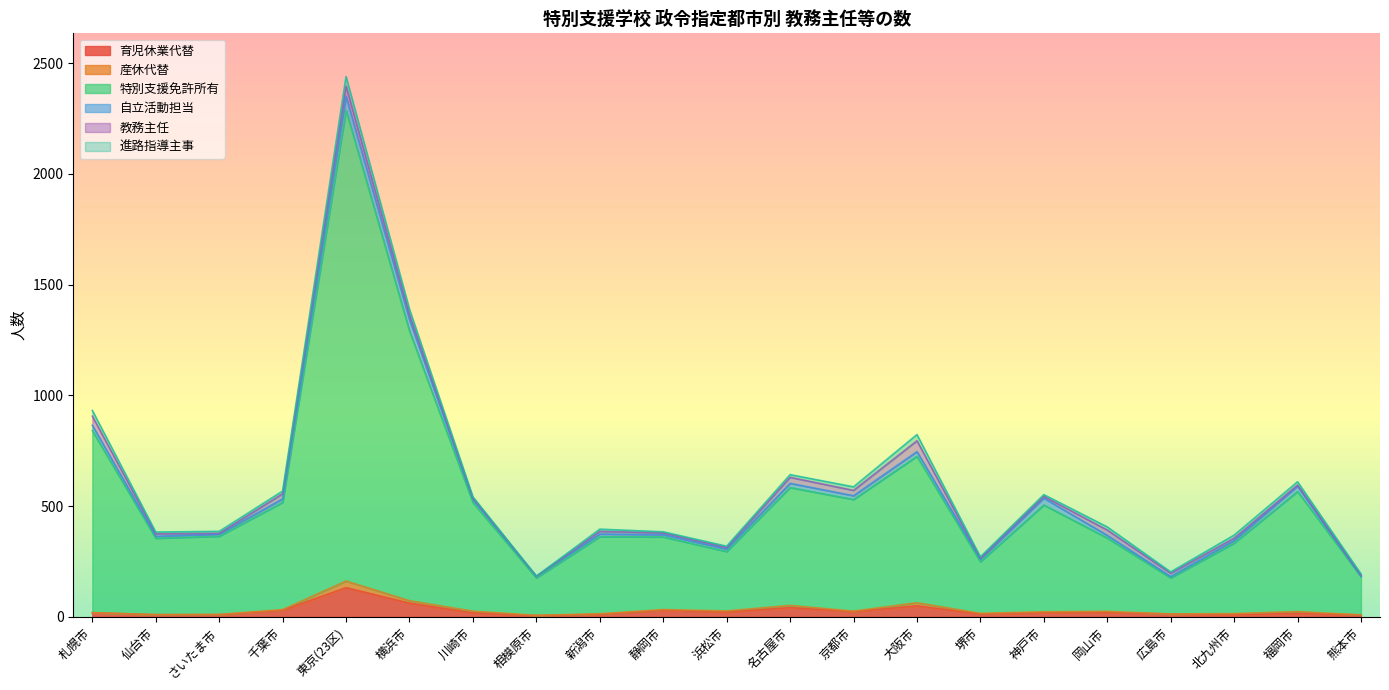

What is the average value of the 育児休業代替 series?

27